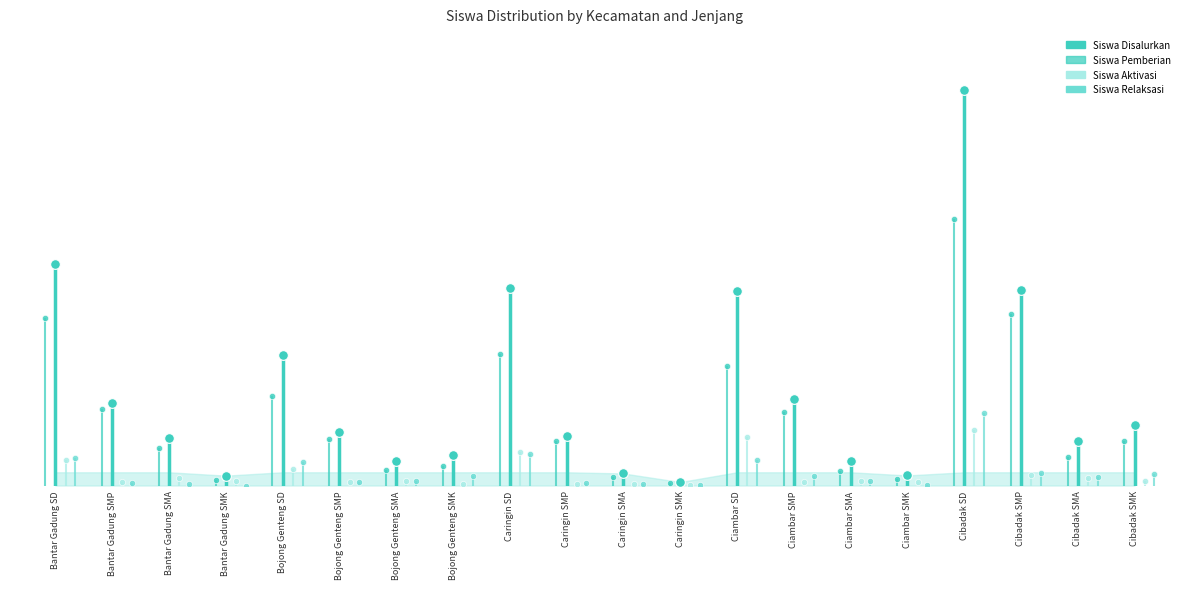

How many interior local peaks does the Siswa Aktivasi series have?

8